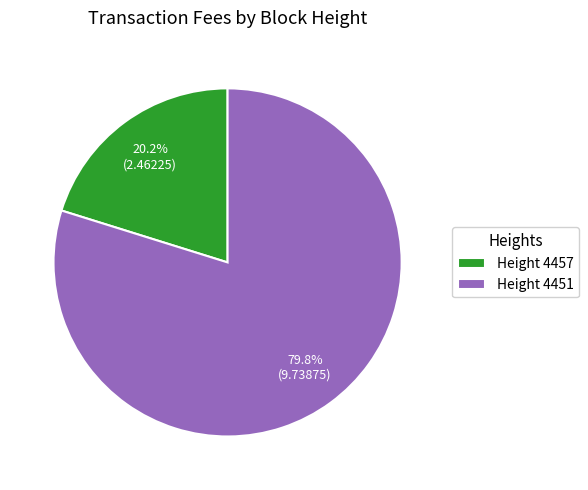

Does any single category account for the majority?

Yes